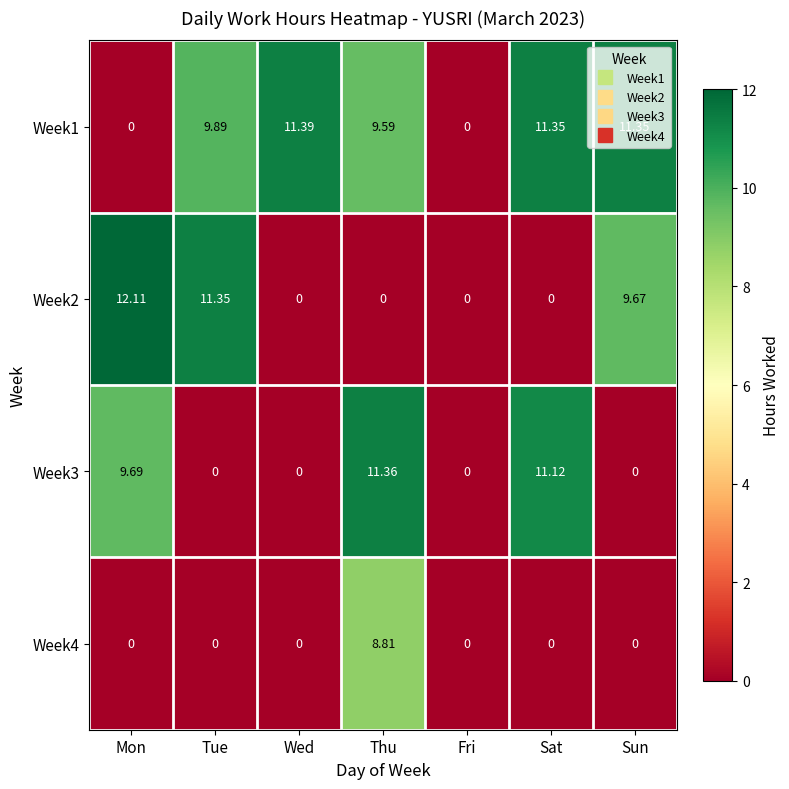

Where is Week3 nearest to the value 5?

Mon